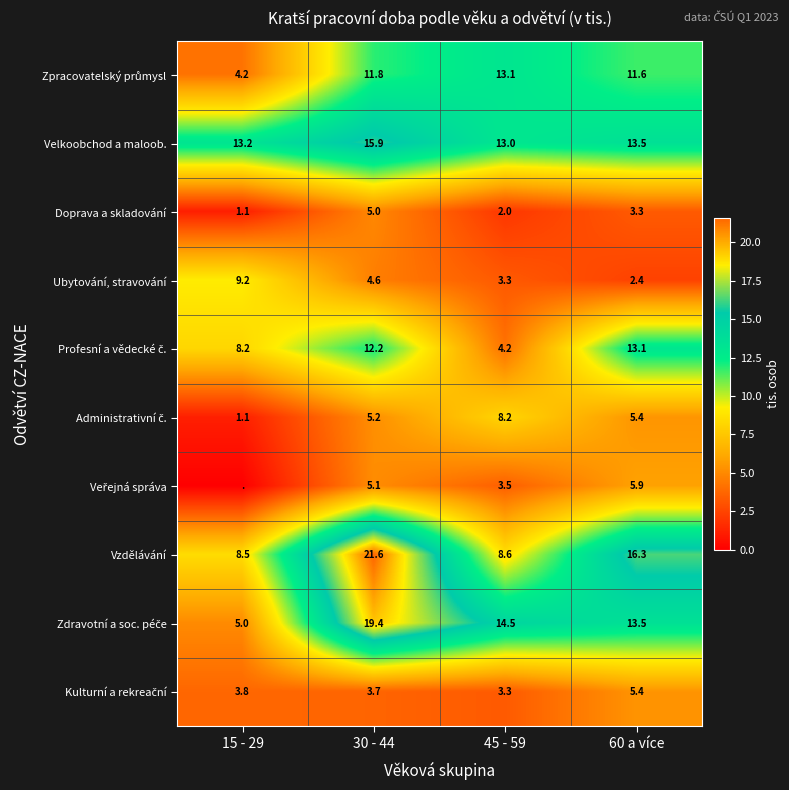

What is the difference between the second highest and second lowest values in the Ubytování, stravování series?

1.3